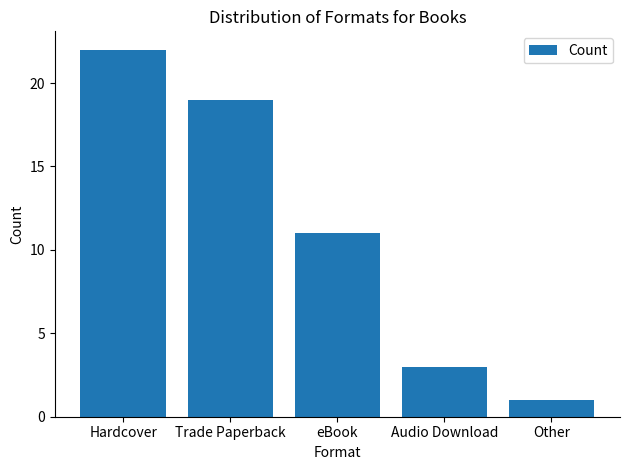

What is the label of the 3rd bar from the right?

eBook